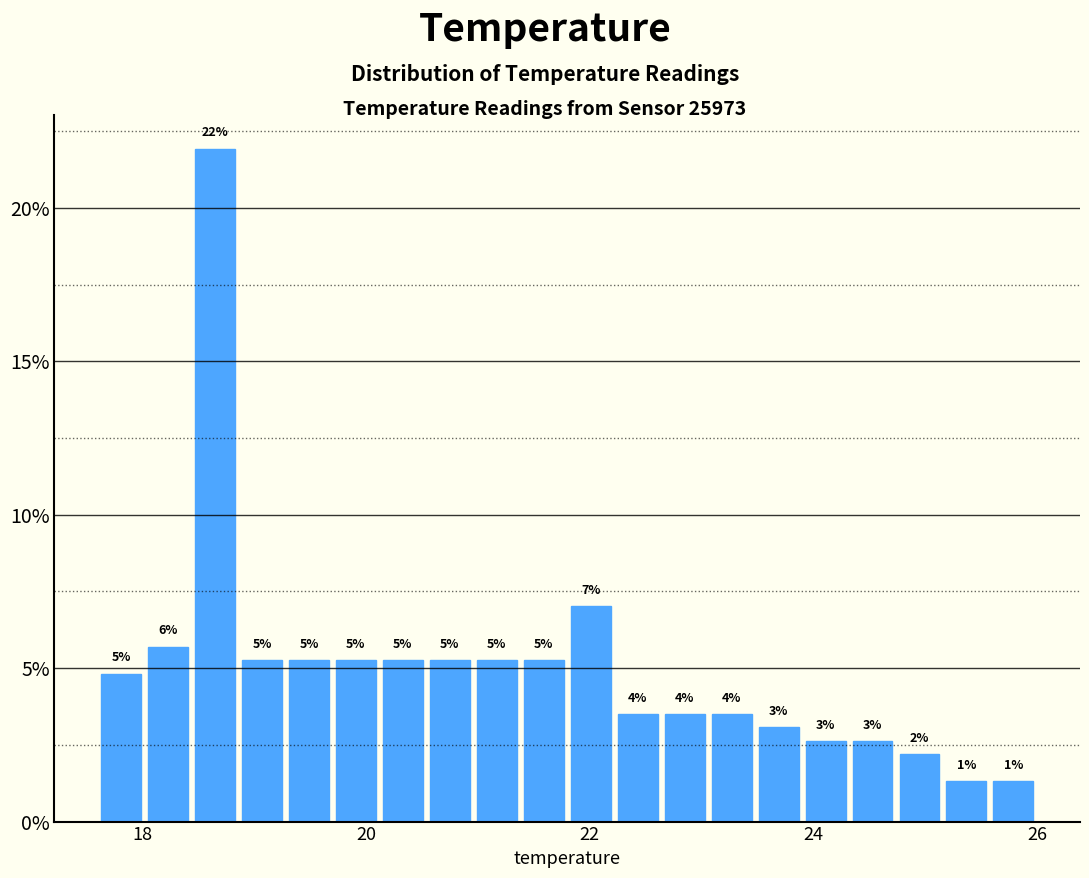

Read against the x-axis, roughly where is the centre of the tallest bar?

18.6